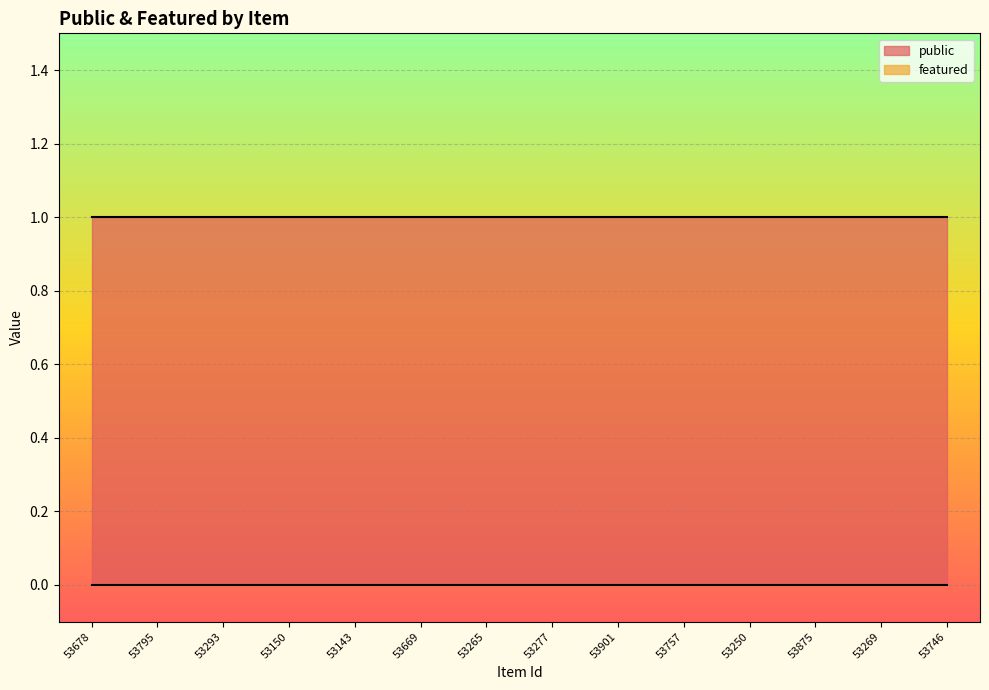

Which series changed the most between 53669 and 53757?

public